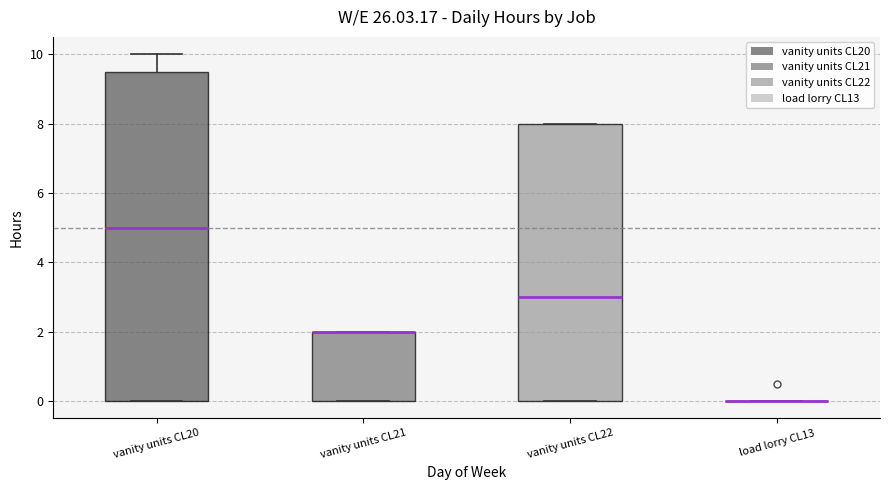

Reading left to right, read every box against the y-axis: the position of its median line, the range the box covers, and the ends of its whiskers. The values are not printed on the chart, so give them approximately, as read against the axis.

vanity units CL20: median 5.0, box 0.0 to 9.6, whiskers 0.0 to 10.0
vanity units CL21: median 2.0 (drawn on the box's upper edge), box 0.0 to 2.0, whiskers 0.0 to 2.0
vanity units CL22: median 3.0, box 0.0 to 8.0, whiskers 0.0 to 8.0
load lorry CL13: box collapsed to a line at 0.0, whiskers 0.0 to 0.0